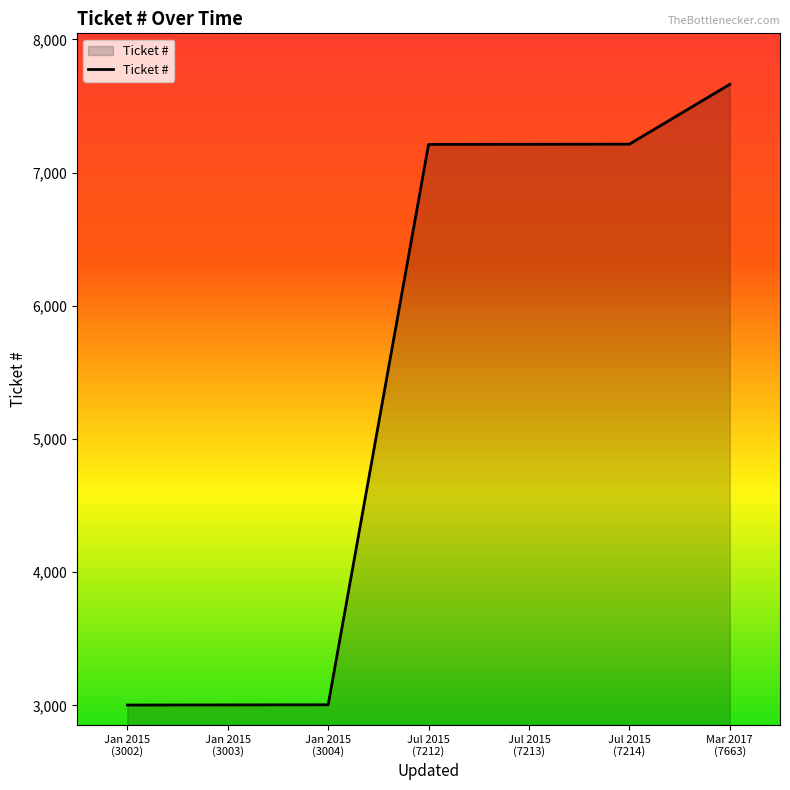

True or false: the data shows 1587 at Jan 2015
(3004).

False